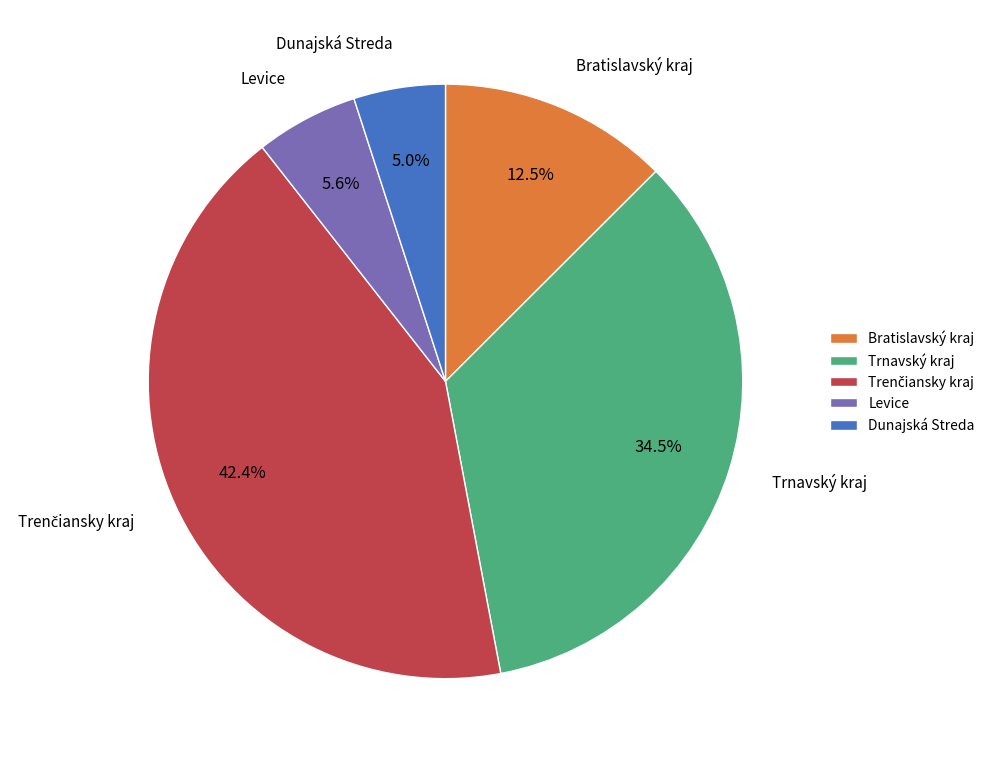

Does Bratislavský kraj represent more than half of the total?

No